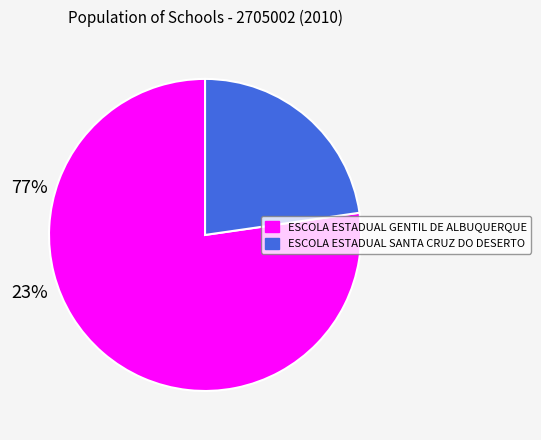

Is it true that ESCOLA ESTADUAL GENTIL DE ALBUQUERQUE is 71% of the pie?

False